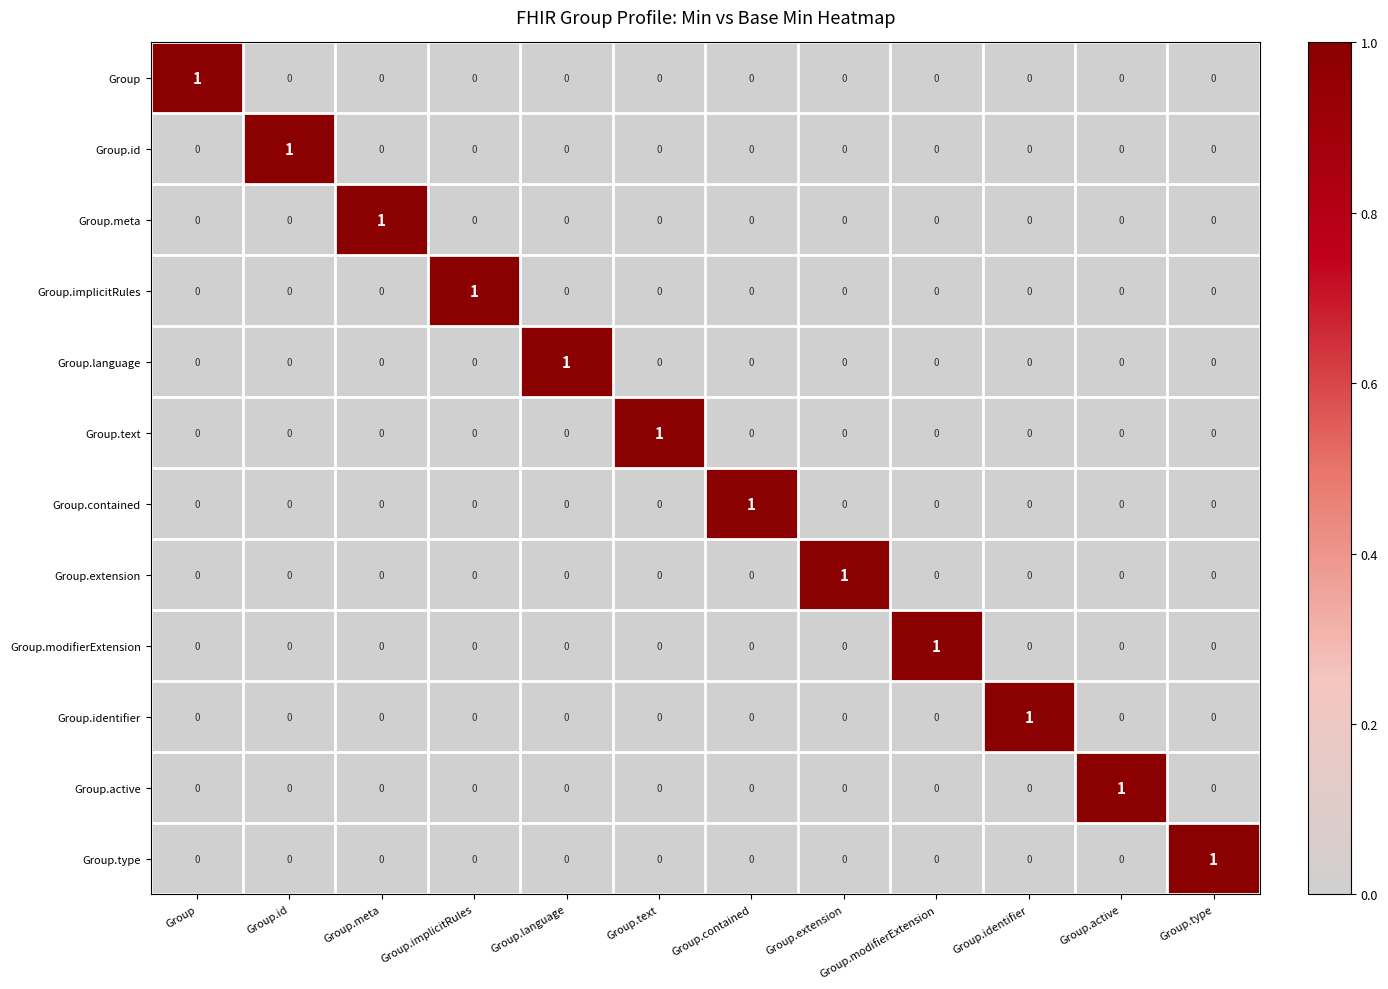

At how many categories does at least one series exceed 0?

12